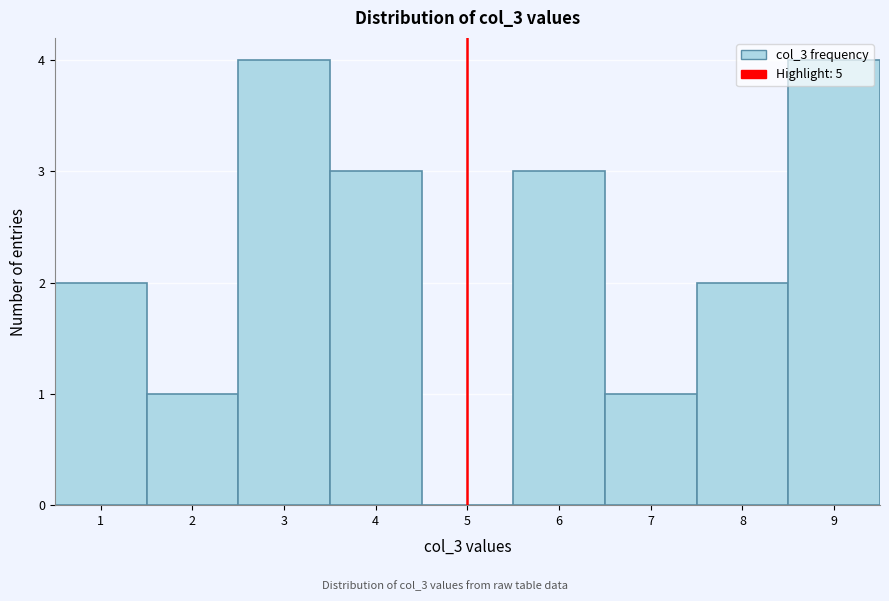

What is the height of the bar covering 6.5 to 7.5 on the x-axis? The values are not printed on the chart, so give them approximately, as read against the axis.

1